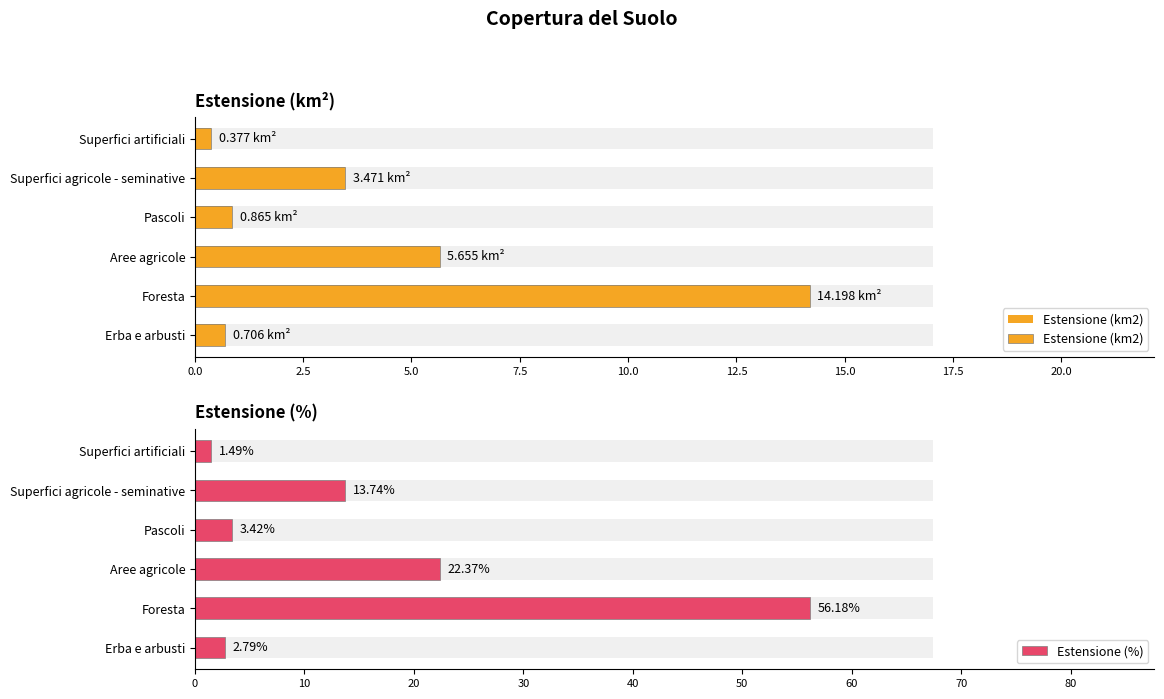

Count the number of categories in the chart.

6